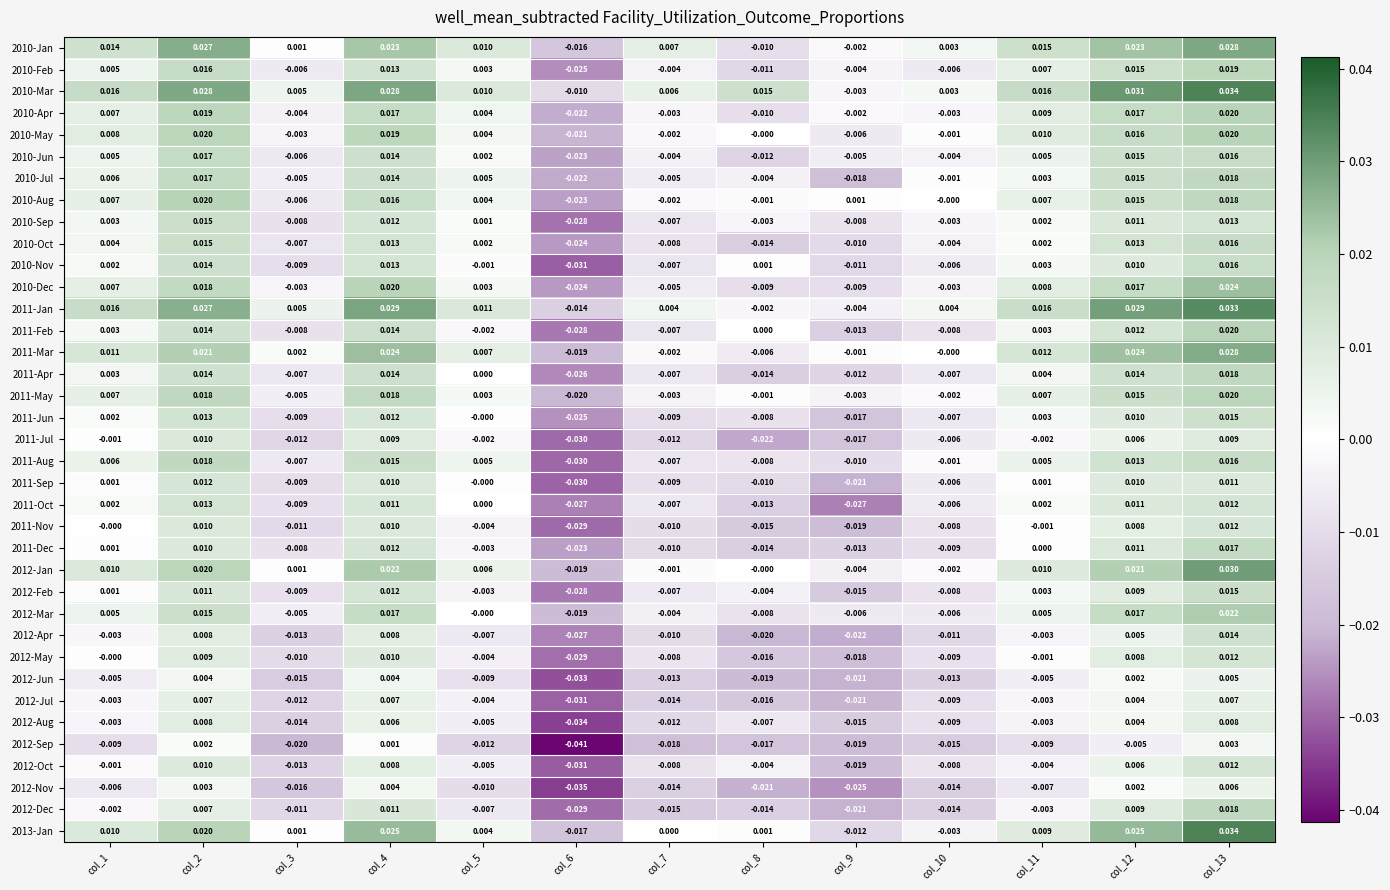

Between col_2 and col_10, which series saw the biggest shift?

2010-Mar